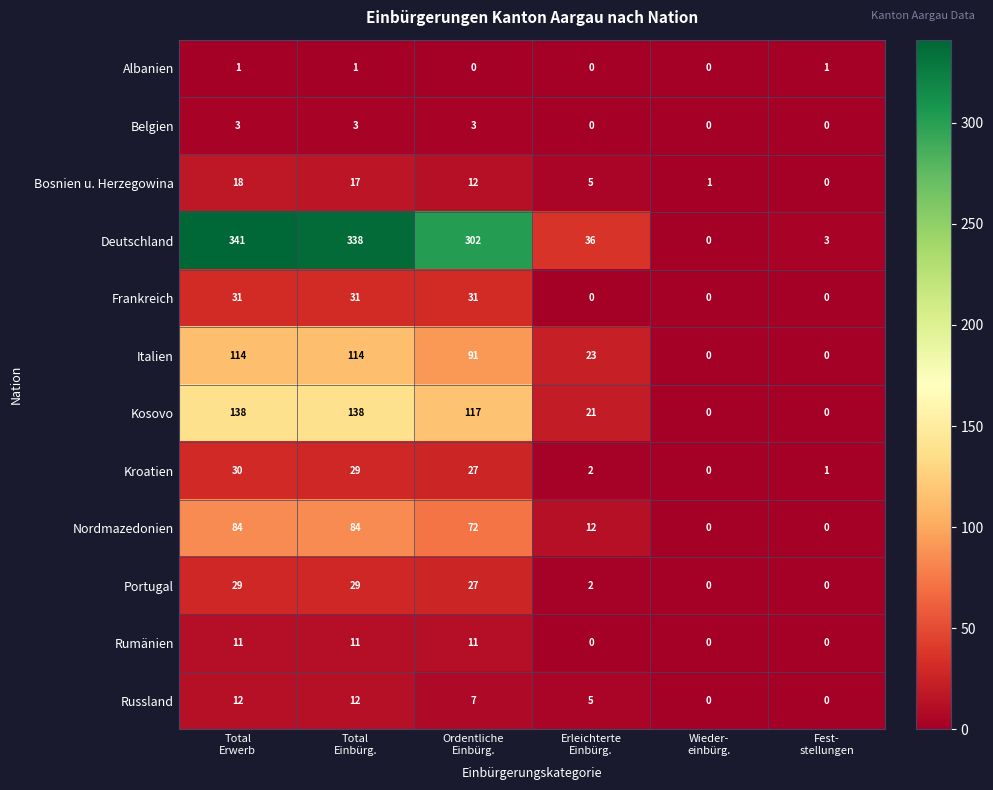

At how many categories does at least one series exceed 162?

3